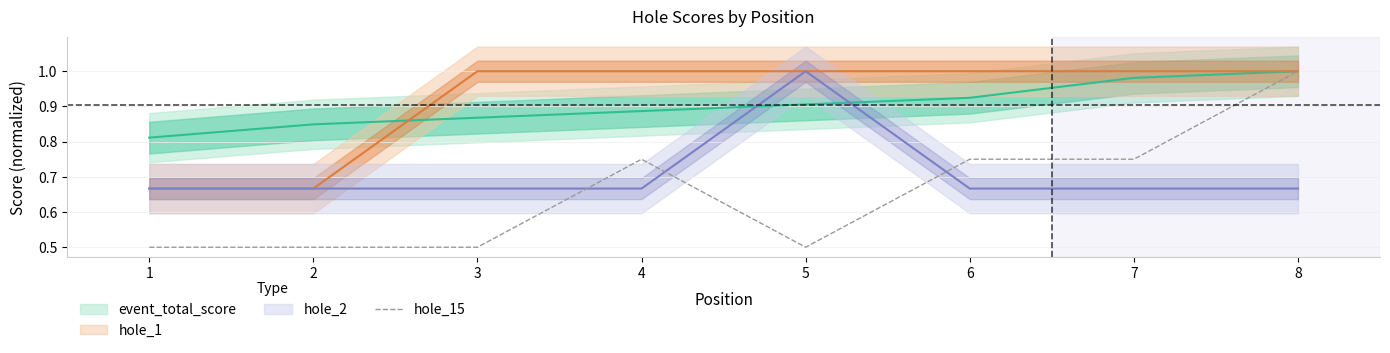

Is this an area chart (filled region under the line)?

No